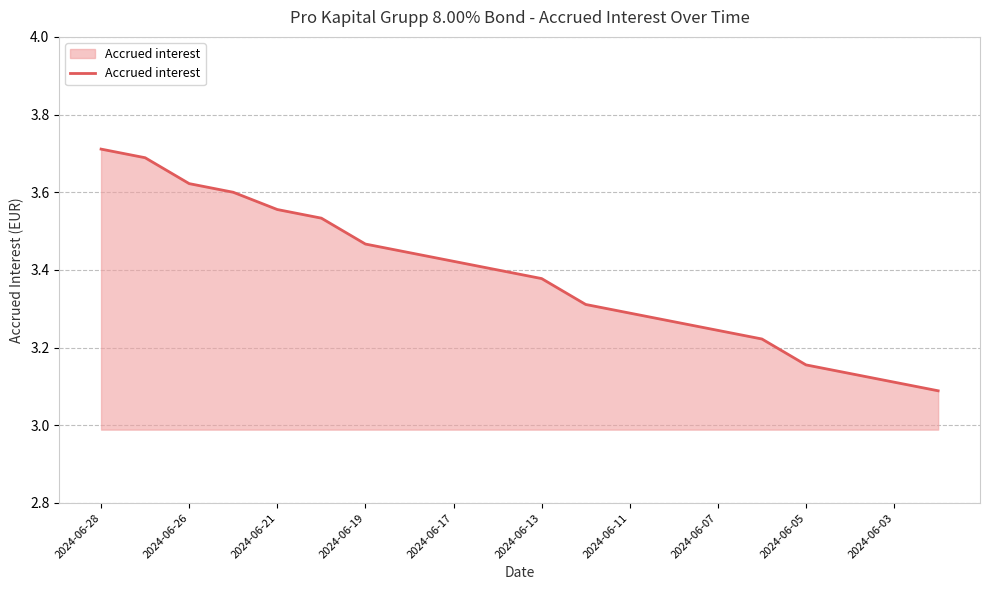

How many categories are shown in the chart?

20